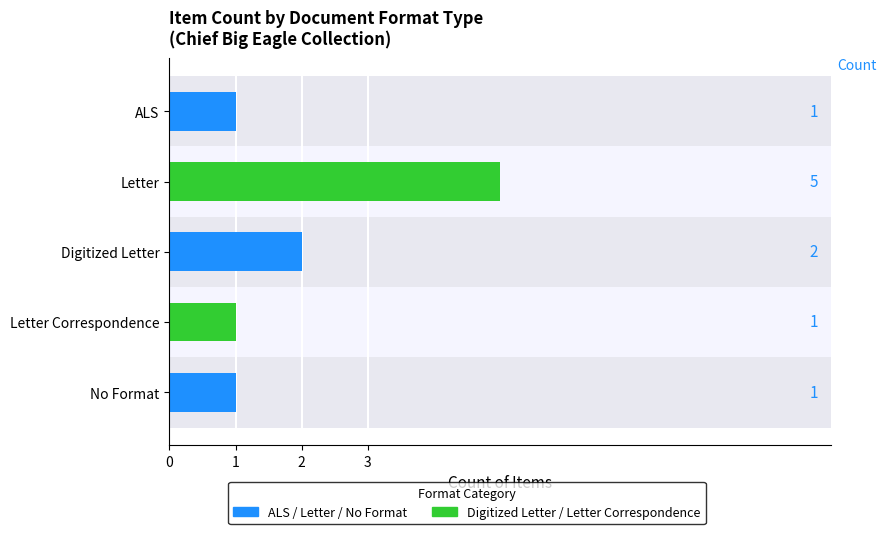

The chart shows a value of 0 at No Format. True or false?

False